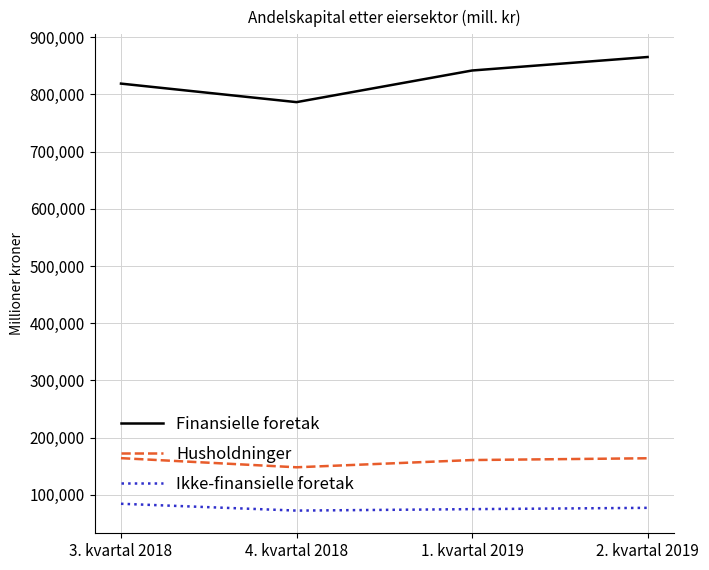

True or false: Ikke-finansielle foretak and Husholdninger cross at least once.

False